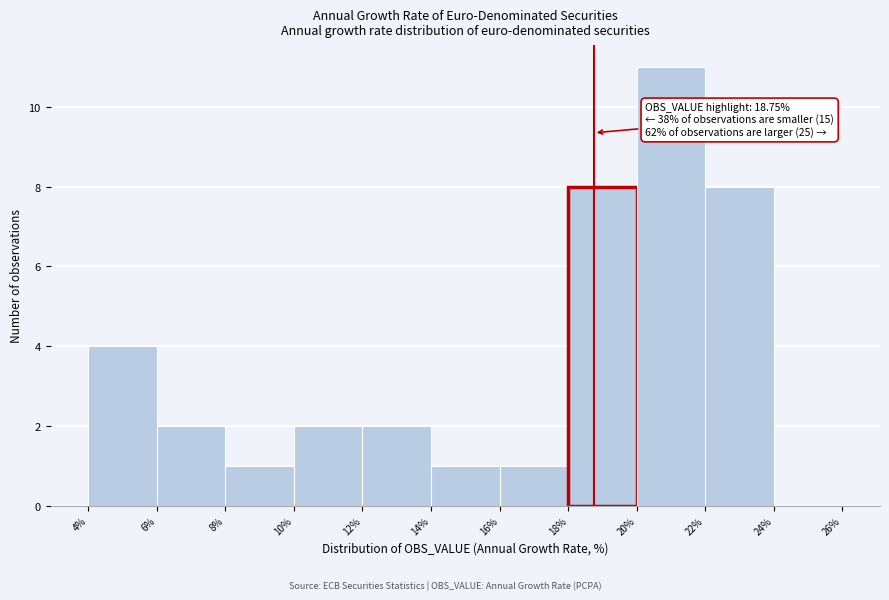

Over which range of the x-axis is the bar tallest?

20% to 22%